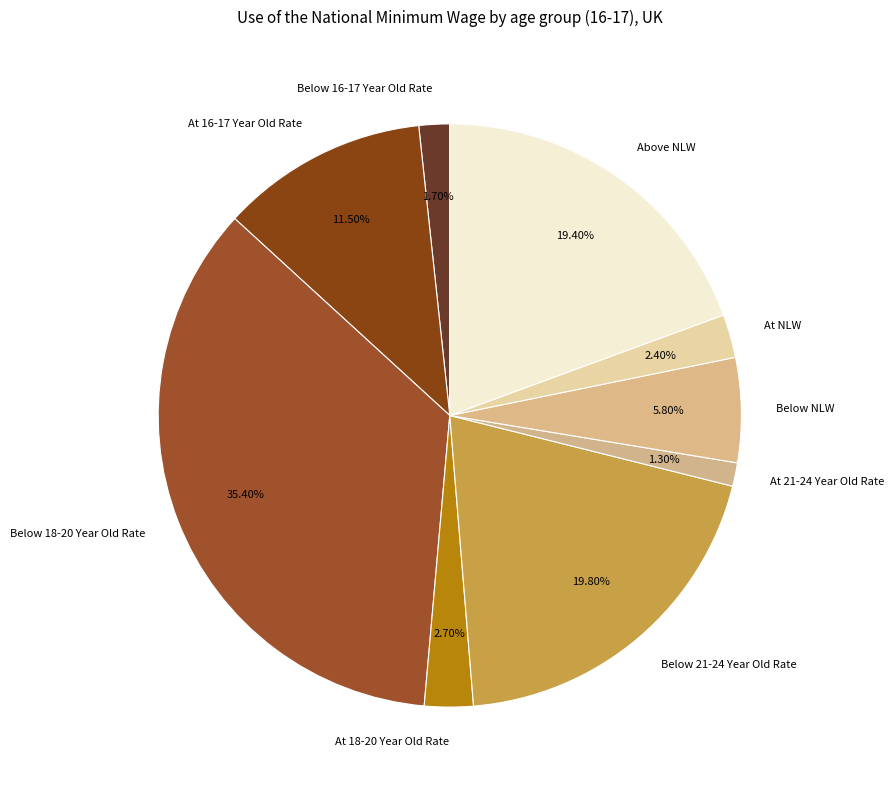

What is the largest slice in the pie chart?

Below 18-20 Year Old Rate